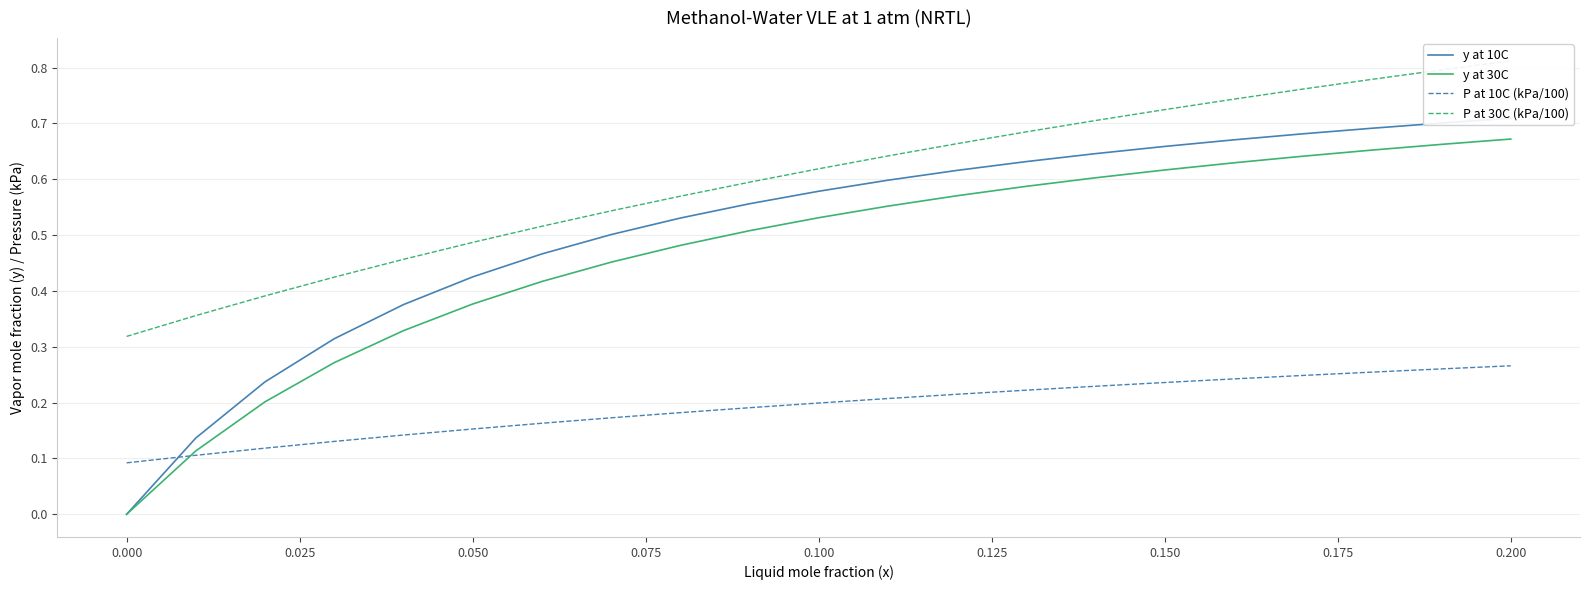

The value of P at 10C (kPa/100) at 0.000 is 0.1. True or false?

True